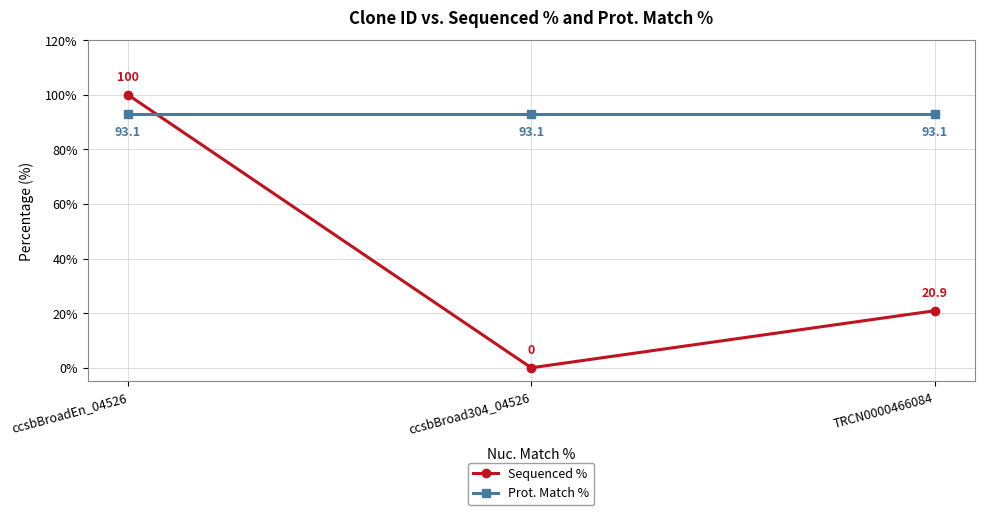

How many values in the Sequenced % series exceed 20?

2